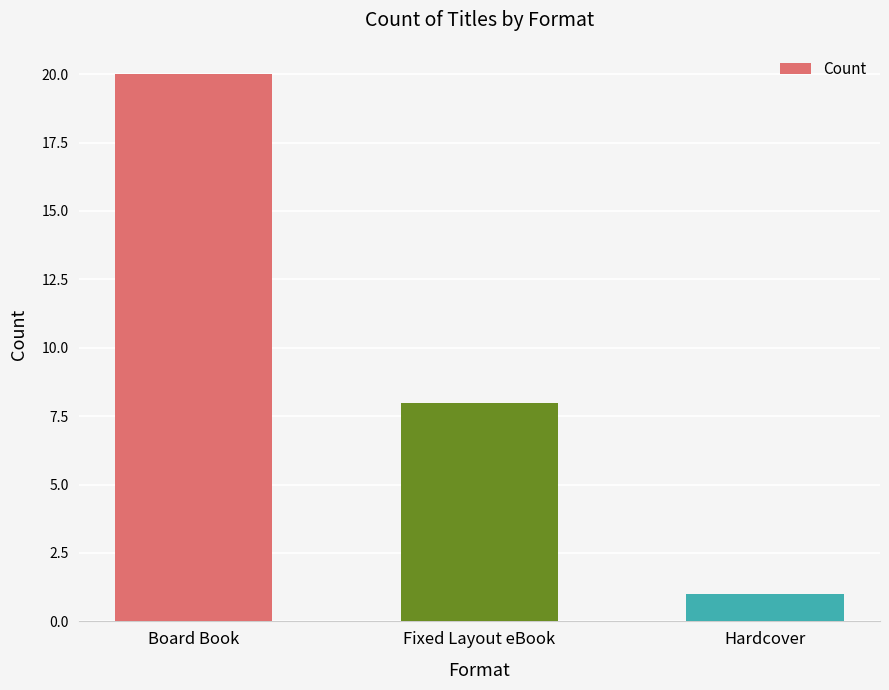

Reading left to right, list all the values displayed in this chart.

20	8	1